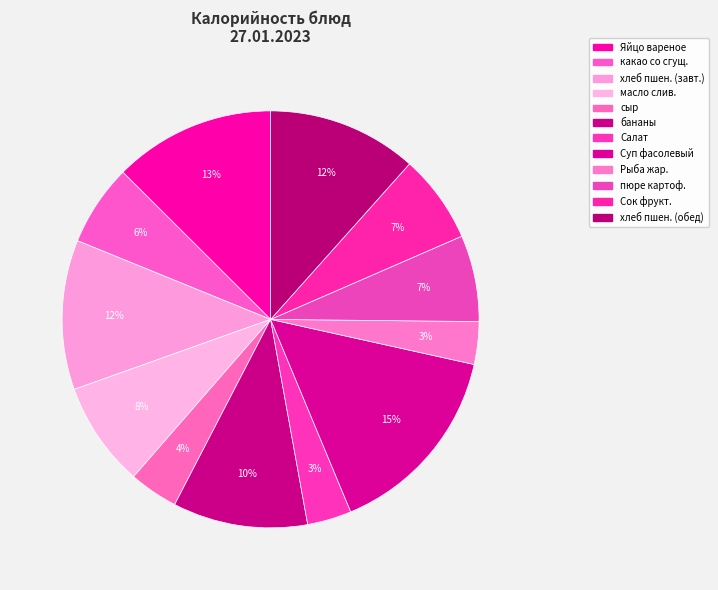

How many segments does this pie chart have?

12